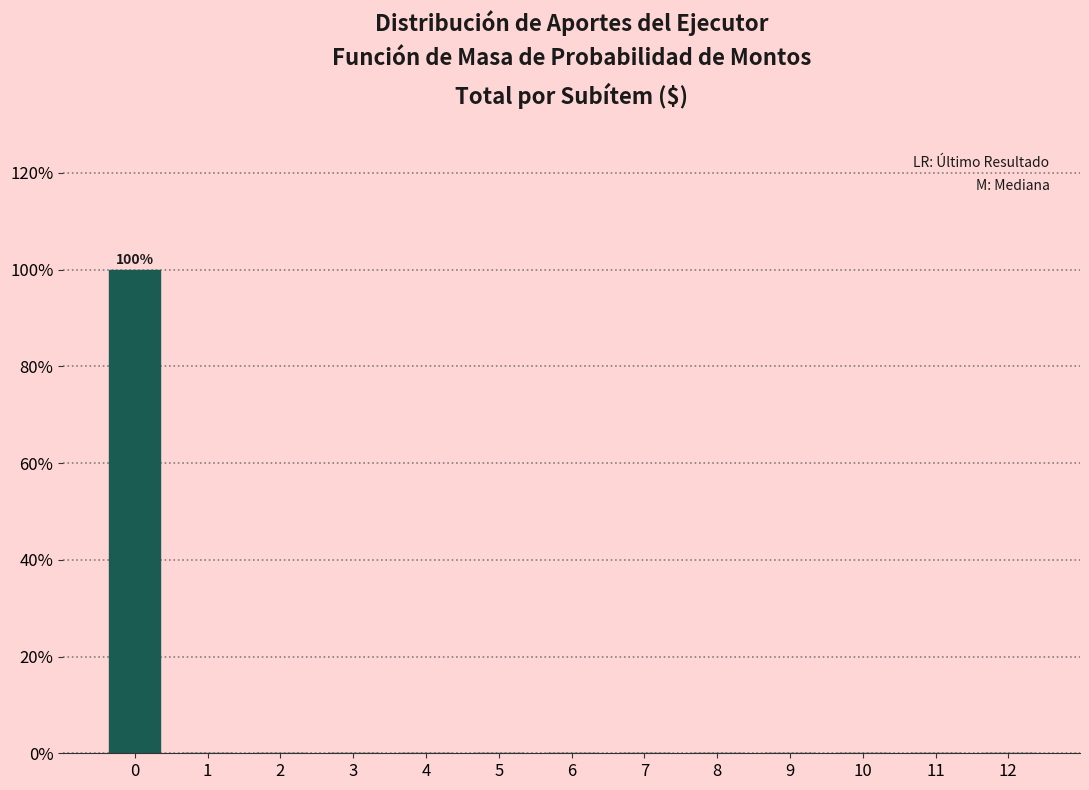

Reading left to right, list all the values displayed in this chart.

0=100	1=0	2=0	3=0	4=0	5=0	6=0	7=0	8=0	9=0	10=0	11=0	12=0